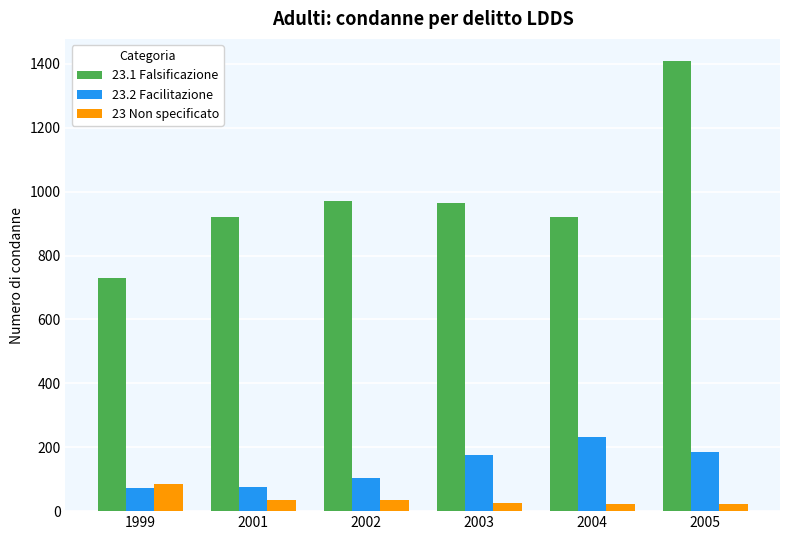

Is it true that 23.2 Facilitazione equals 103 at 2002?

True